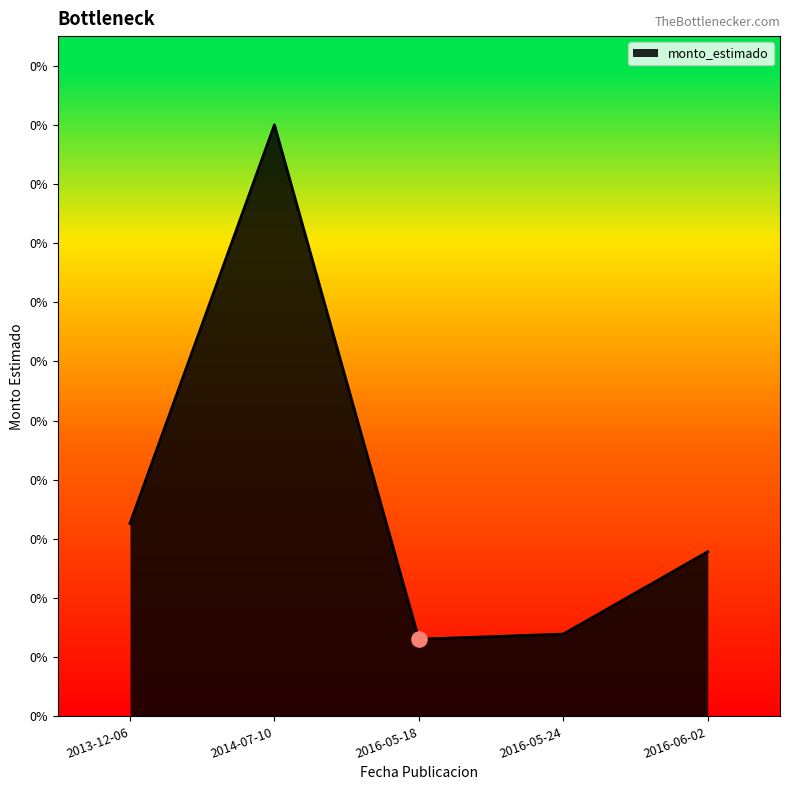

What is the change in value from 2016-05-18 to 2016-06-02?

+340000000